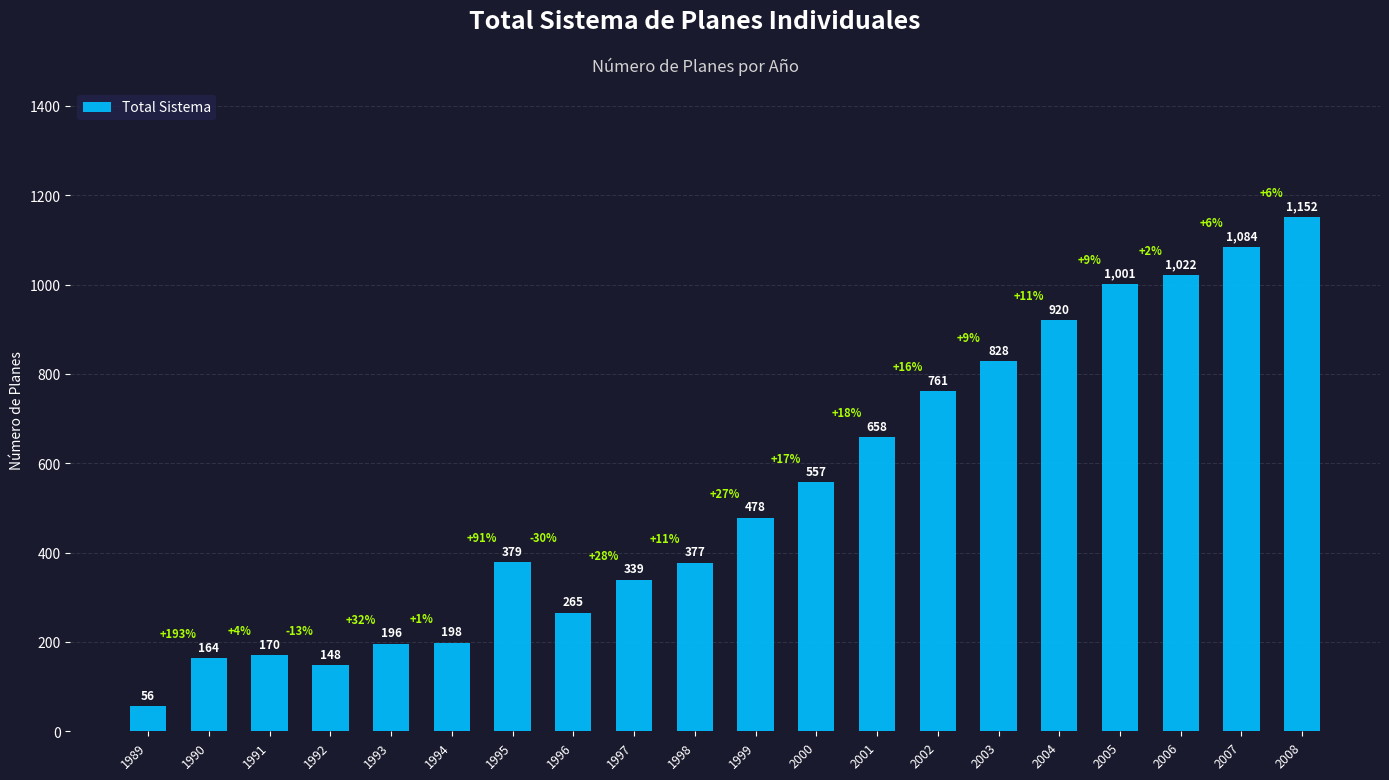

The chart shows a value of 654 at 1998. True or false?

False